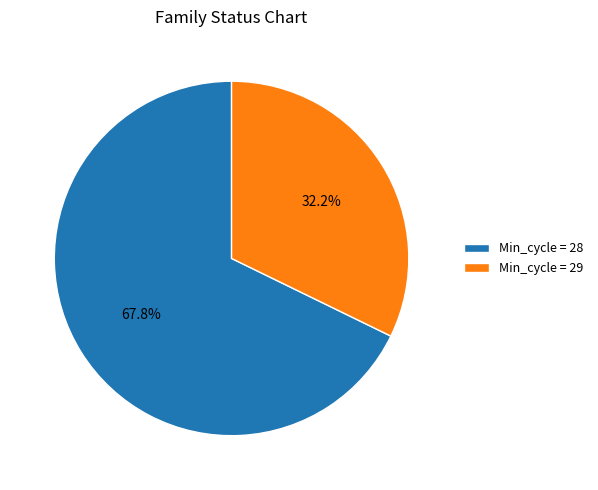

What percentage do Min_cycle = 28 and Min_cycle = 29 together represent?

100.0%